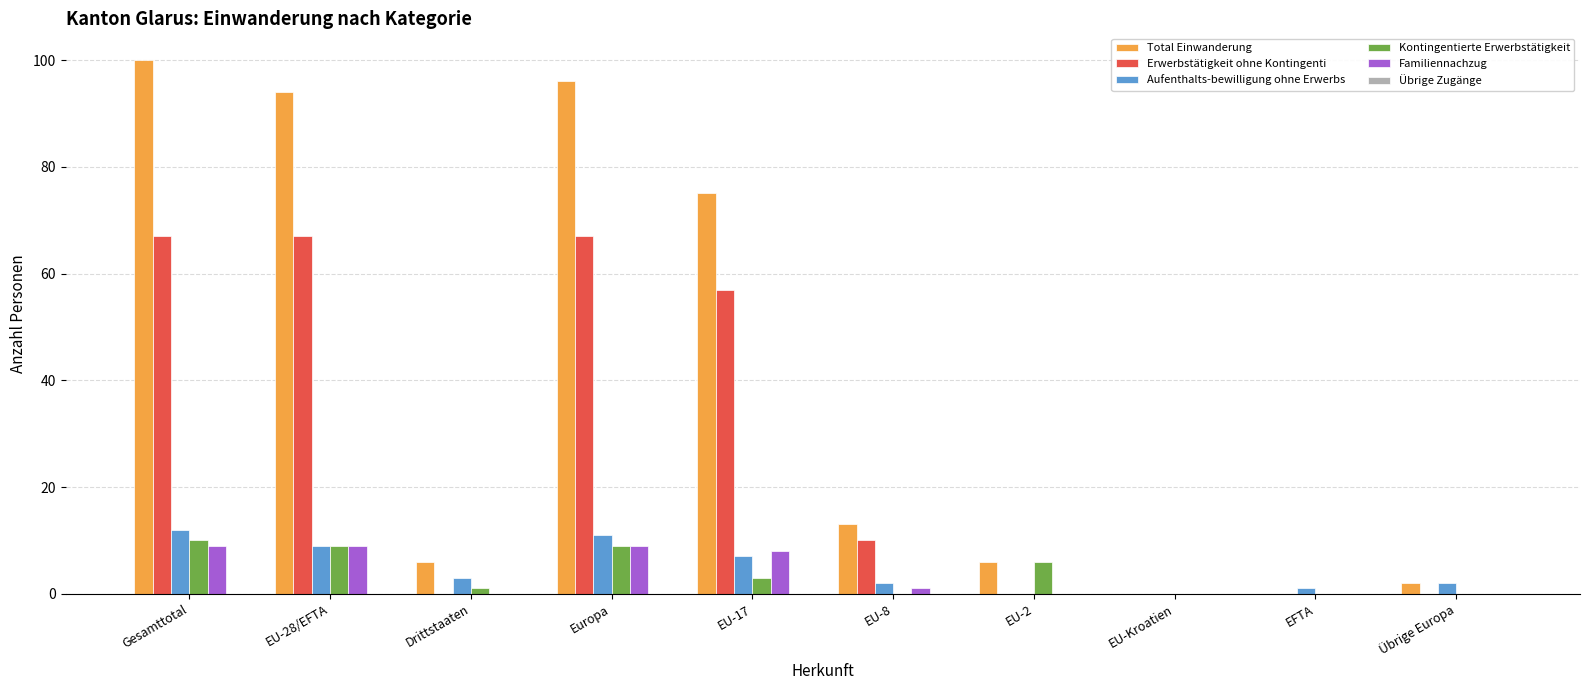

What is the sum of all Total Einwanderung values?

392